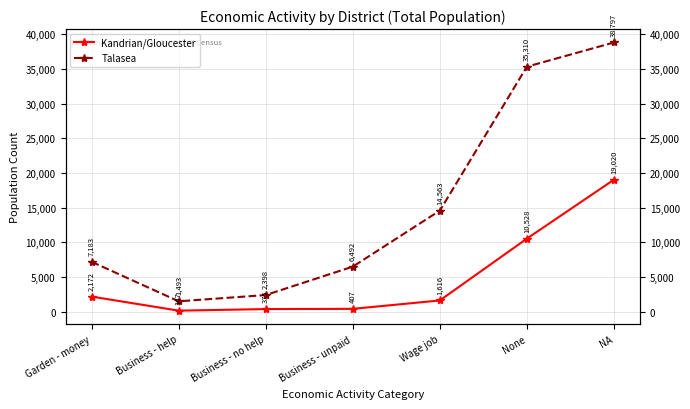

What is the spread (max minus min) of values at Business - help?

1346